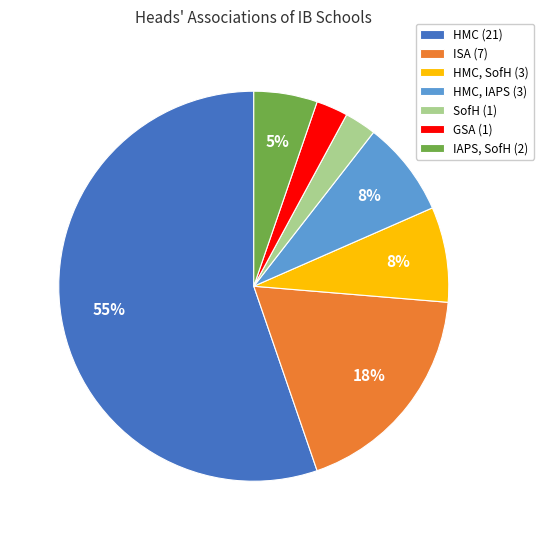

Is the sum of HMC, SofH (3) and HMC (21) greater than half?

Yes